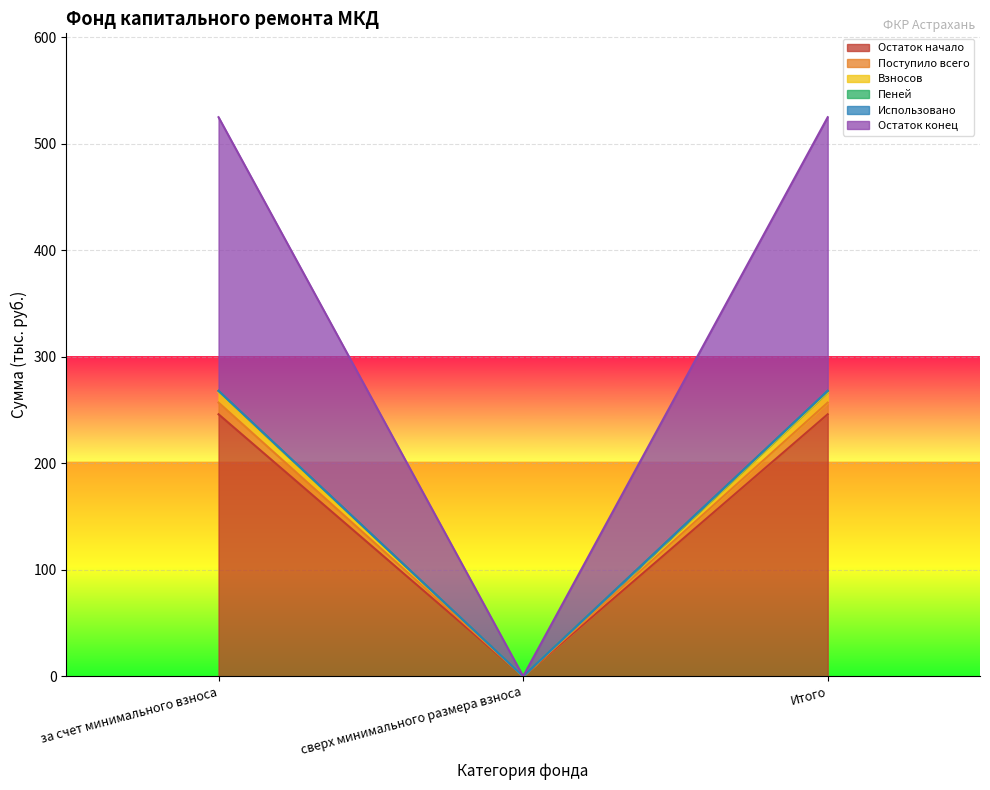

What value does the Остаток начало series have at за счет минимального взноса?

246.1